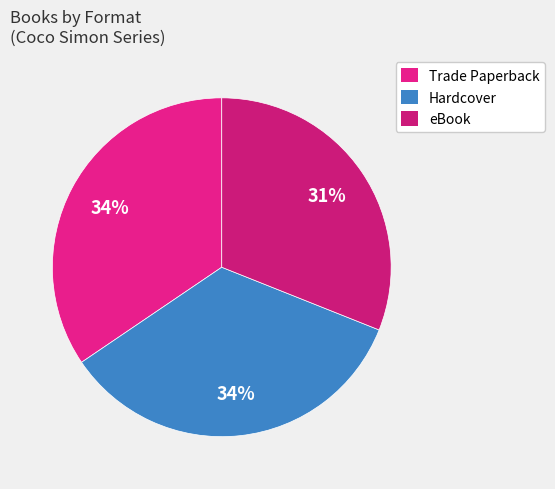

How many slices are in this pie chart?

3